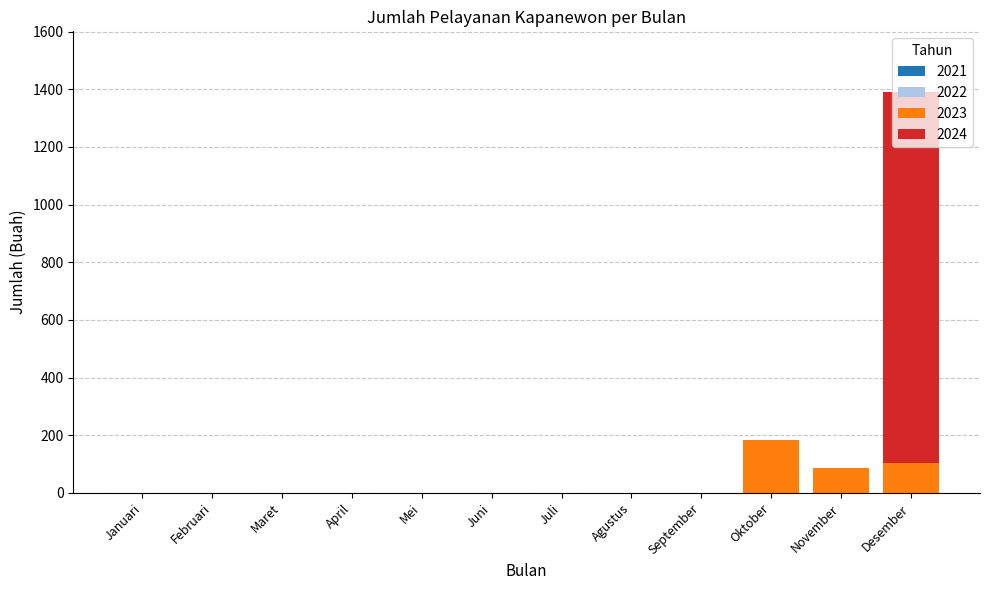

Is it true that 2023 equals 120 at Maret?

False